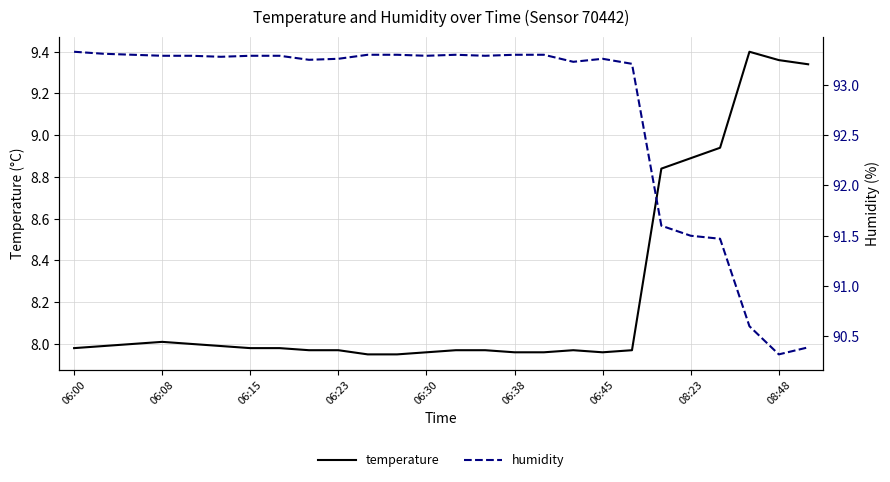

Does the chart display data point markers on the line(s)?

No